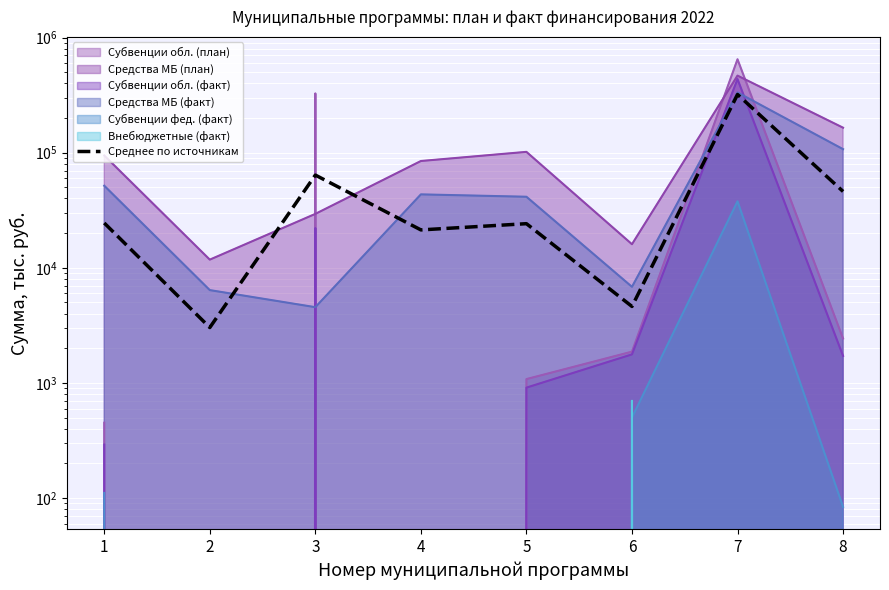

At which category does the data reach its first local peak?

3